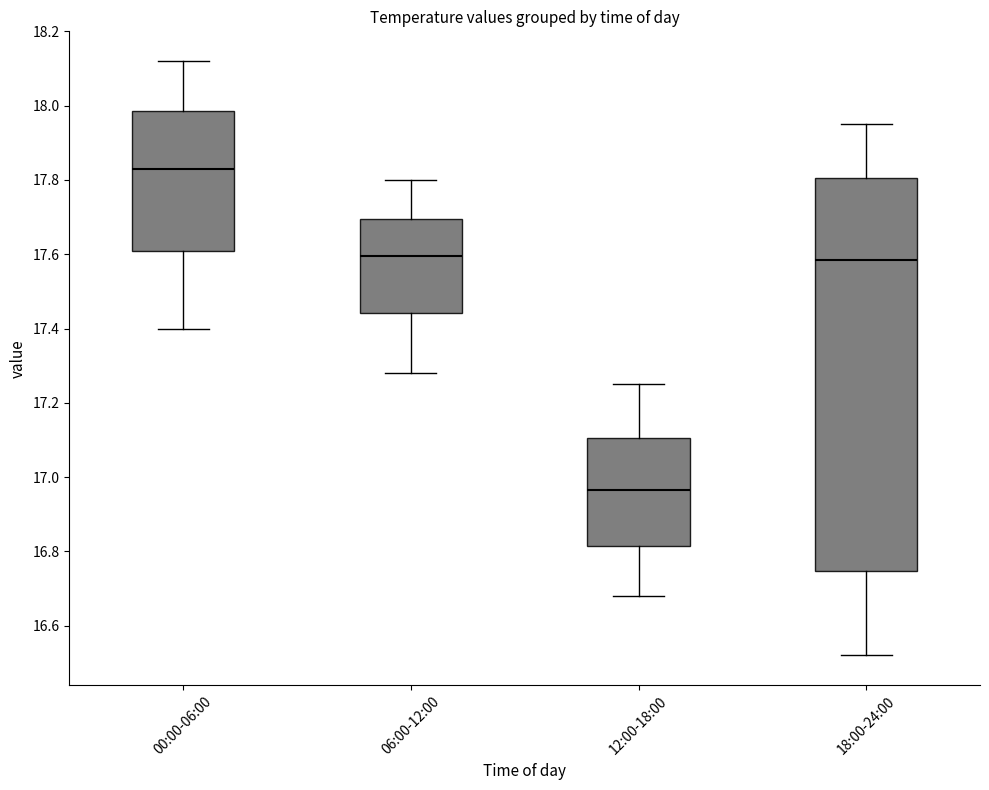

Reading left to right, transcribe this box plot: for each box, give where its median line is, the range the box spans, and where its two whiskers end, as read against the y-axis. The values are not printed on the chart, so give them approximately, as read against the axis.

00:00-06:00: median 17.84, box 17.60 to 17.98, whiskers 17.40 to 18.12
06:00-12:00: median 17.60, box 17.44 to 17.70, whiskers 17.28 to 17.80
12:00-18:00: median 16.96, box 16.82 to 17.10, whiskers 16.68 to 17.26
18:00-24:00: median 17.58, box 16.74 to 17.80, whiskers 16.52 to 17.96